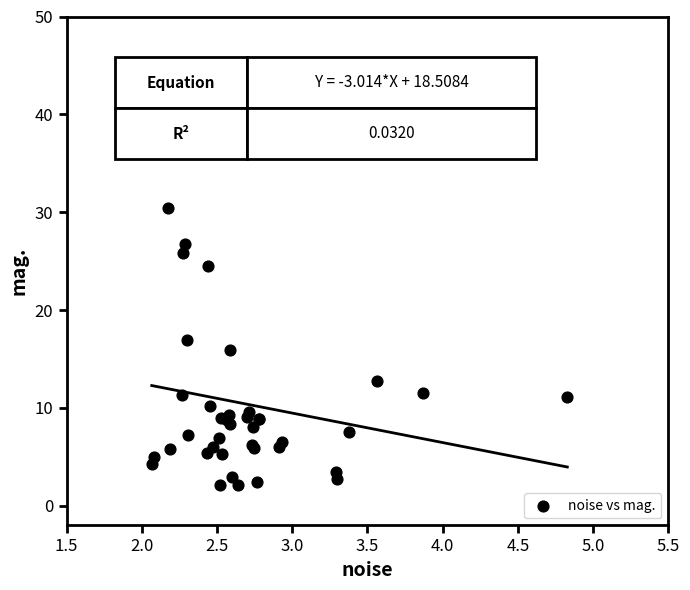

What Y value in the scatter plot is closest to 23?

24.5